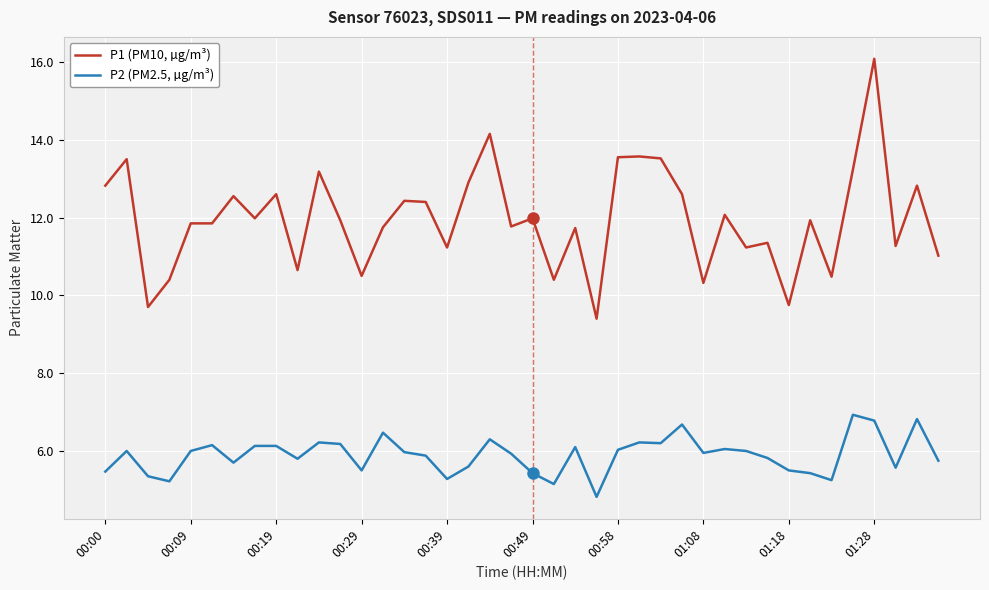

True or false: P2 (PM2.5, µg/m³) and P1 (PM10, µg/m³) intersect in this chart.

False